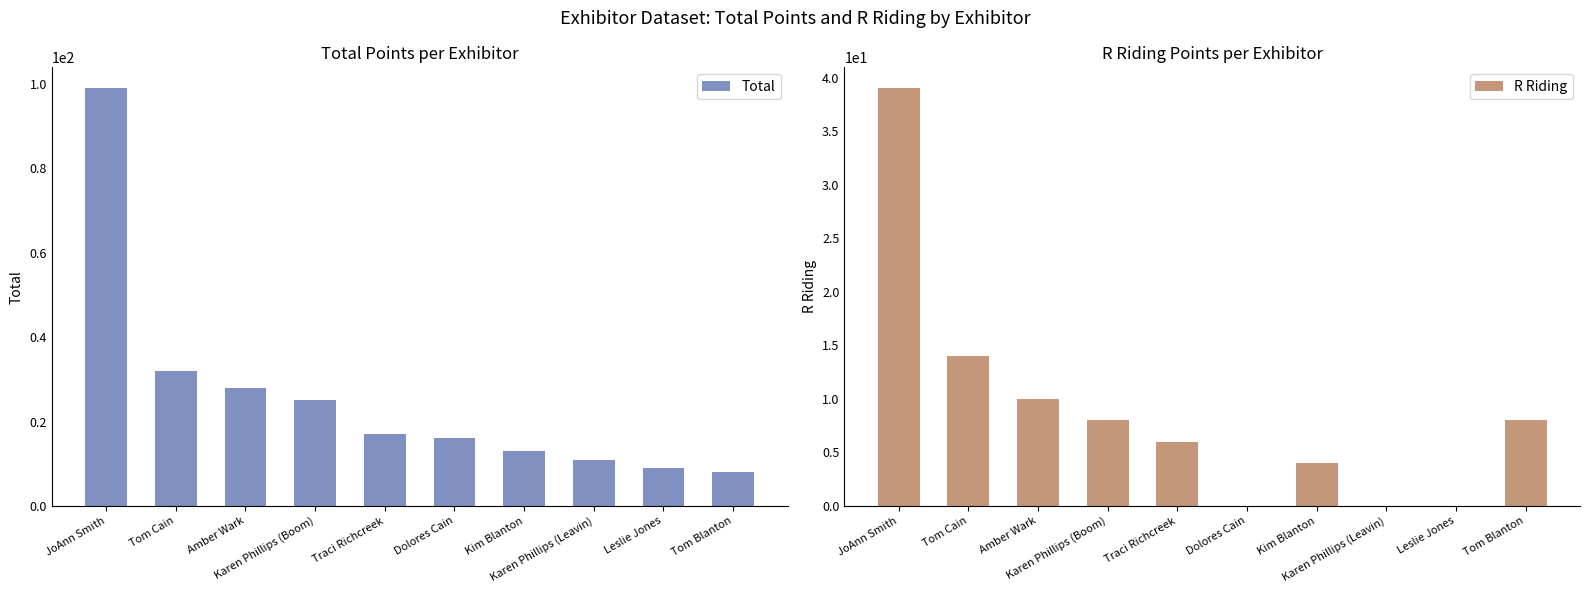

At which label does Total reach its peak?

JoAnn Smith